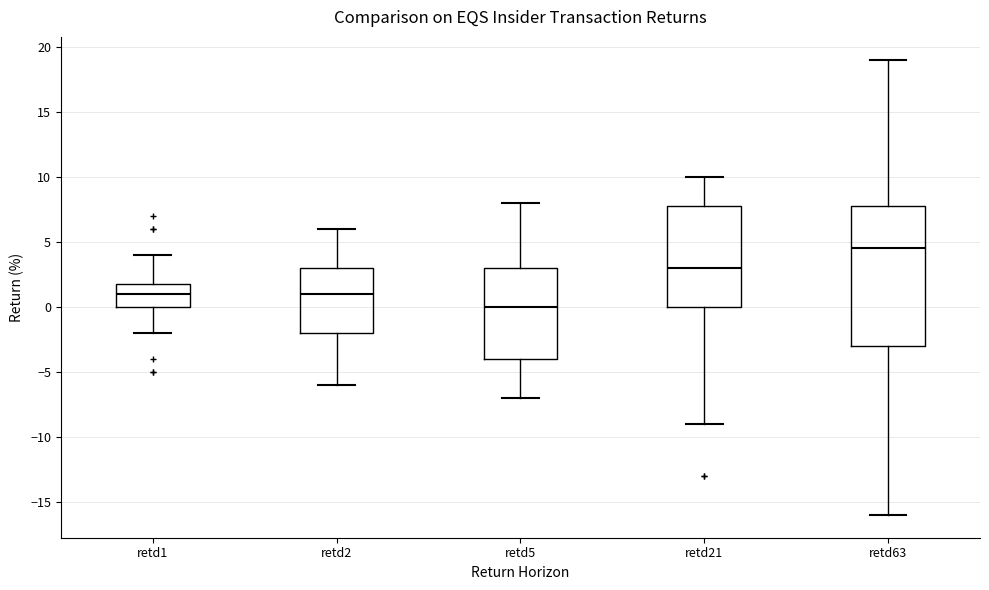

Where does the upper whisker of the box for retd1 end on the y-axis? The values are not printed on the chart, so give them approximately, as read against the axis.

4.0